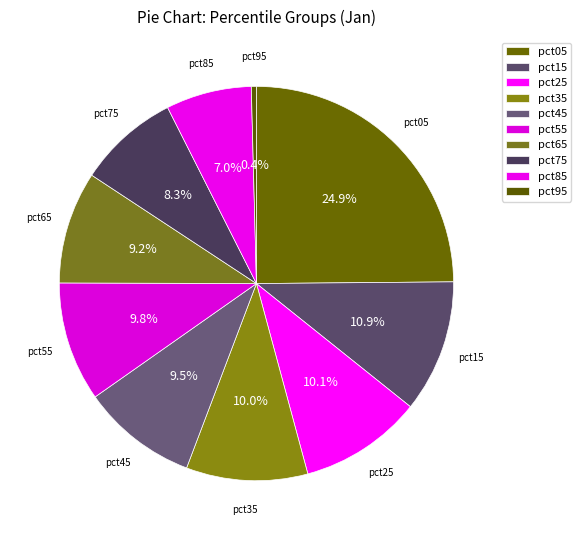

True or false: pct15 accounts for 11% of the total.

True